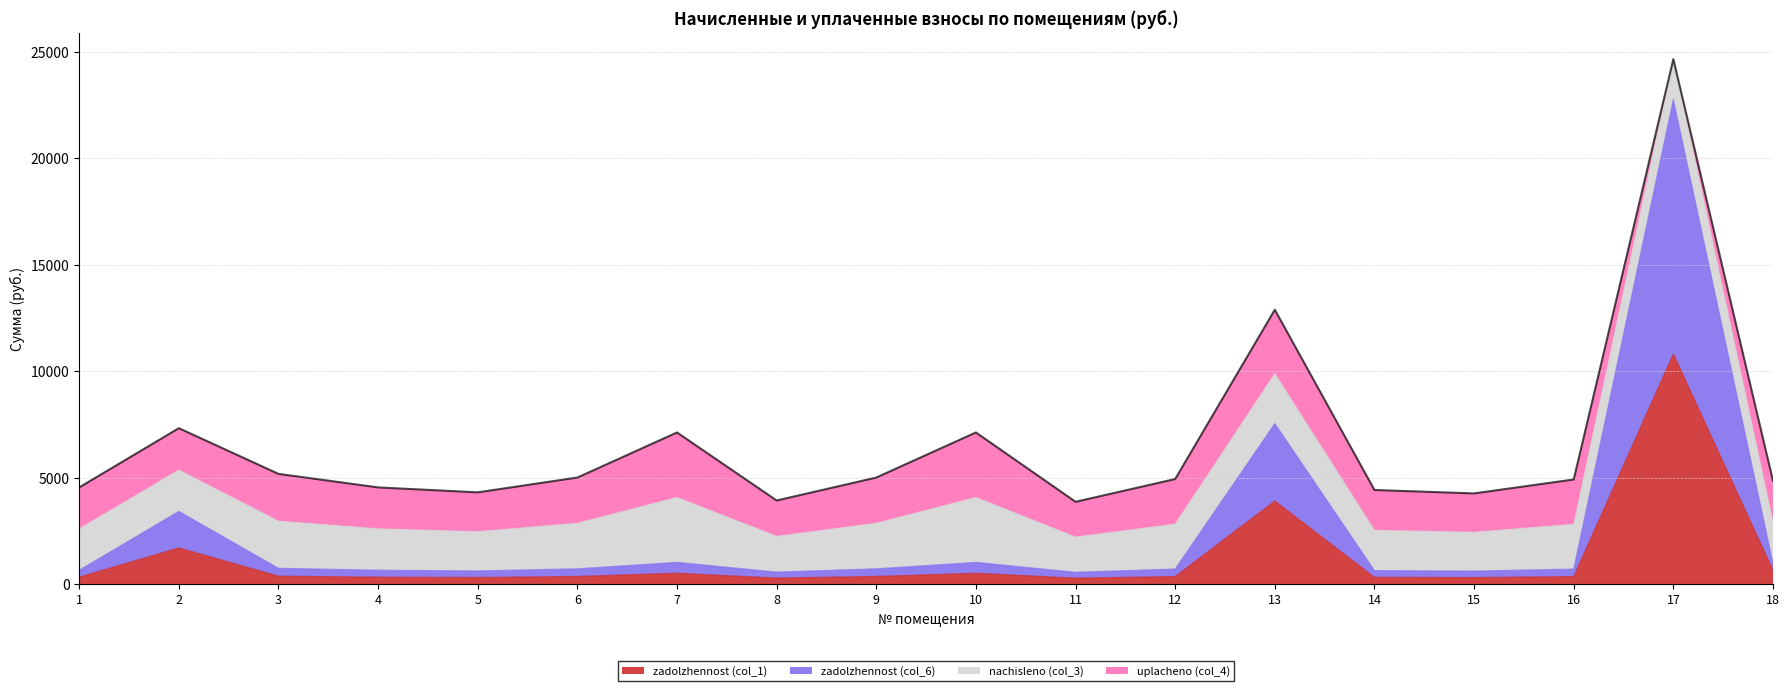

What is the difference between the maximum and minimum values in the zadolzhennost (col_1) series?

10527.6